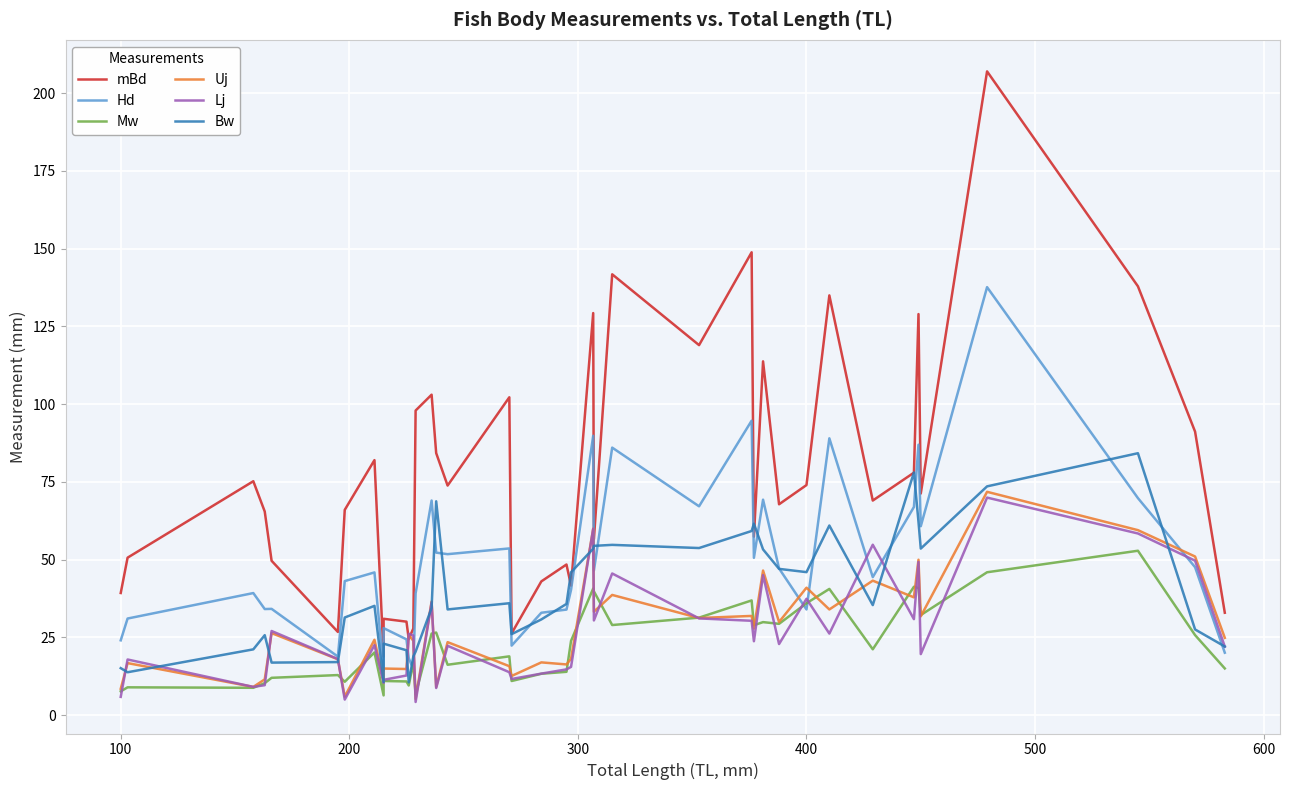

What is the difference between the maximum and minimum values in the Mw series?

46.5